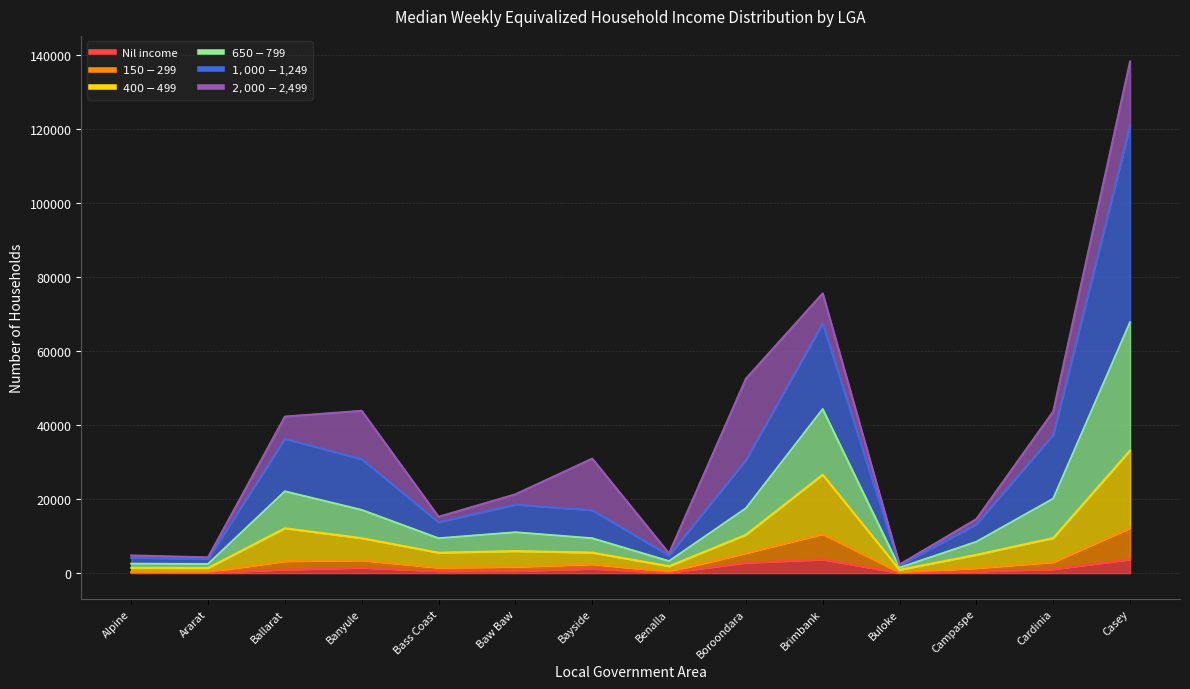

Which category has the highest value in the $650-$799 series?

Casey